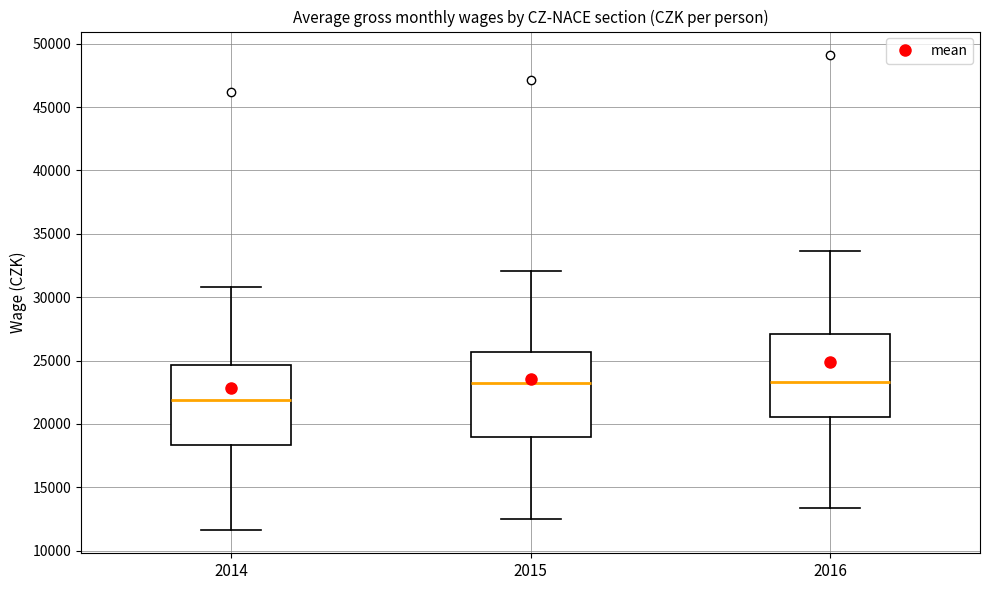

Reading left to right, read every box against the y-axis: the position of its median line, the range the box covers, and the ends of its whiskers. The values are not printed on the chart, so give them approximately, as read against the axis.

2014: median 22000, box 18500 to 24500, whiskers 11500 to 31000
2015: median 23500, box 19000 to 25500, whiskers 12500 to 32000
2016: median 23500, box 20500 to 27000, whiskers 13500 to 33500